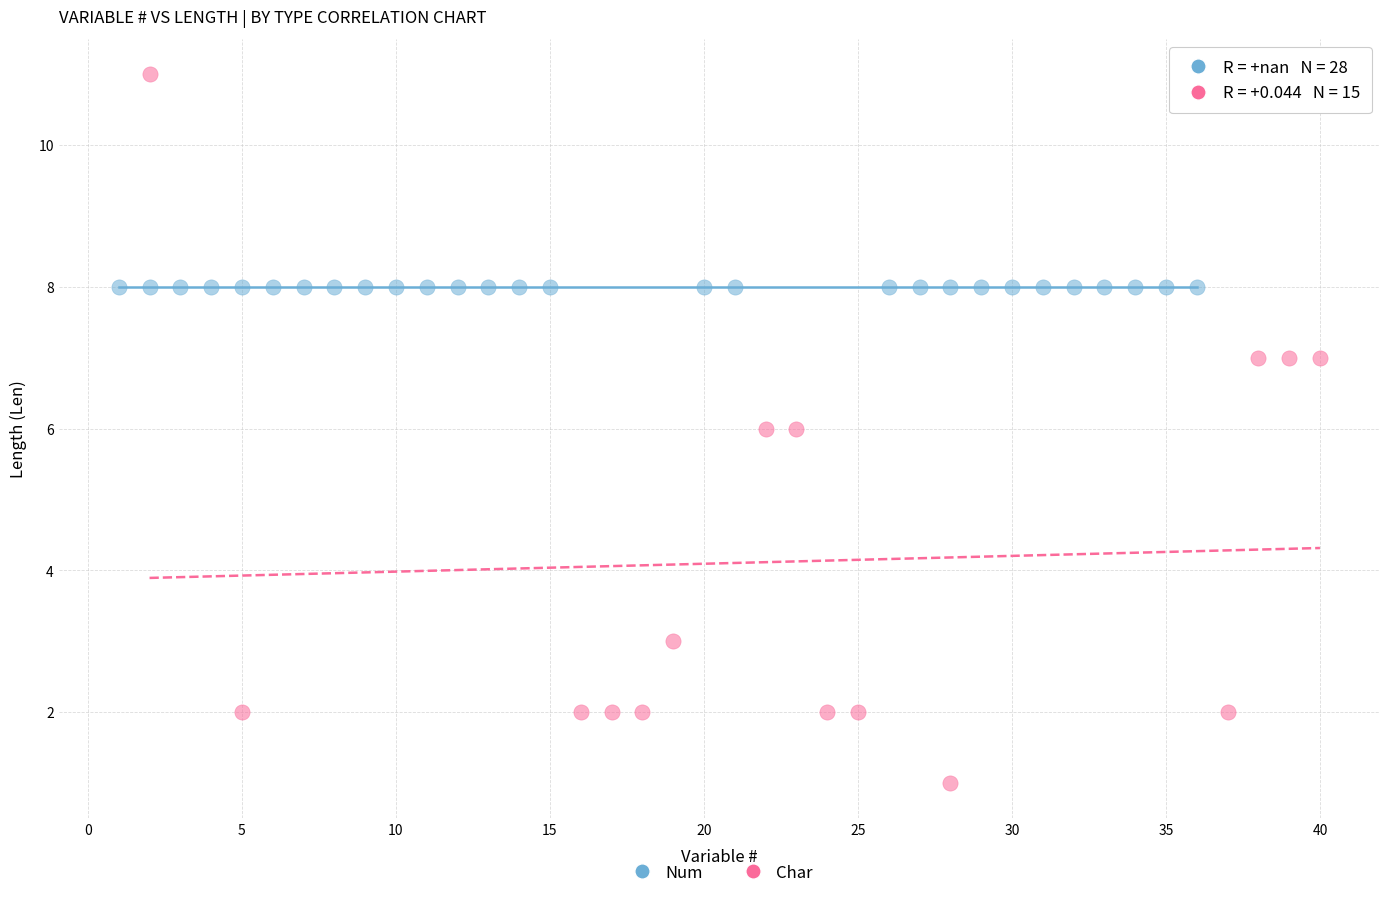

Which series contains the lowest Y value?

Char